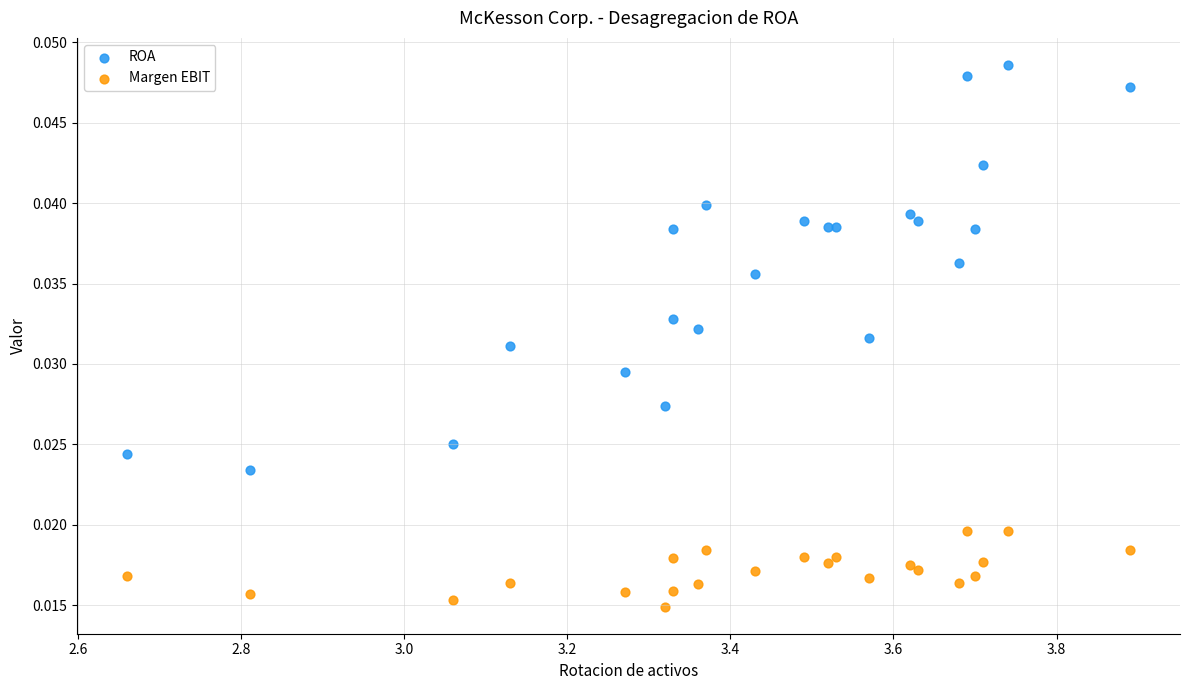

Which series contains the lowest Y value?

Margen EBIT